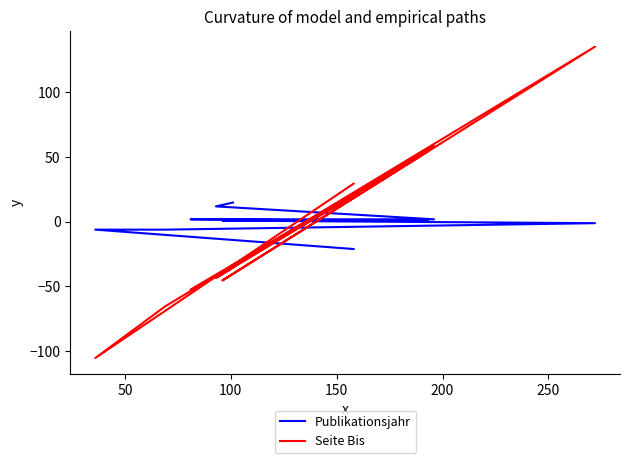

How many intersections are there between Seite Bis and Publikationsjahr?

9